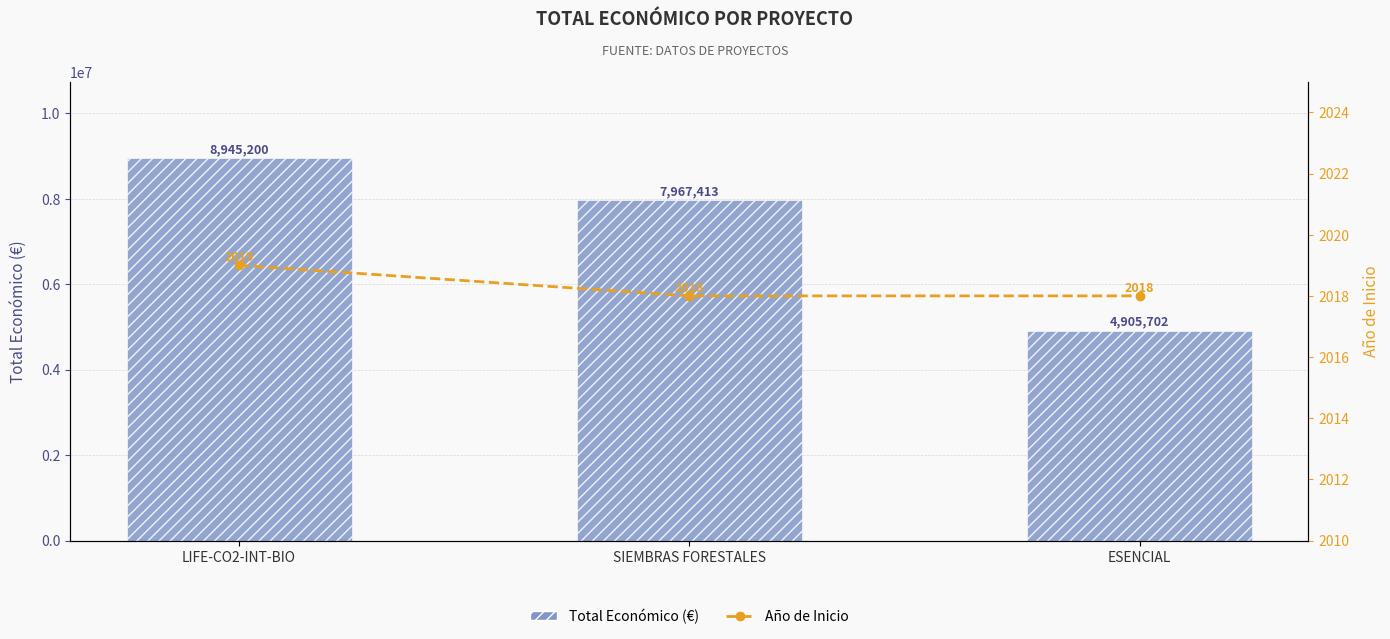

What are all the series names shown in the legend?

Total Económico (€), Año de Inicio